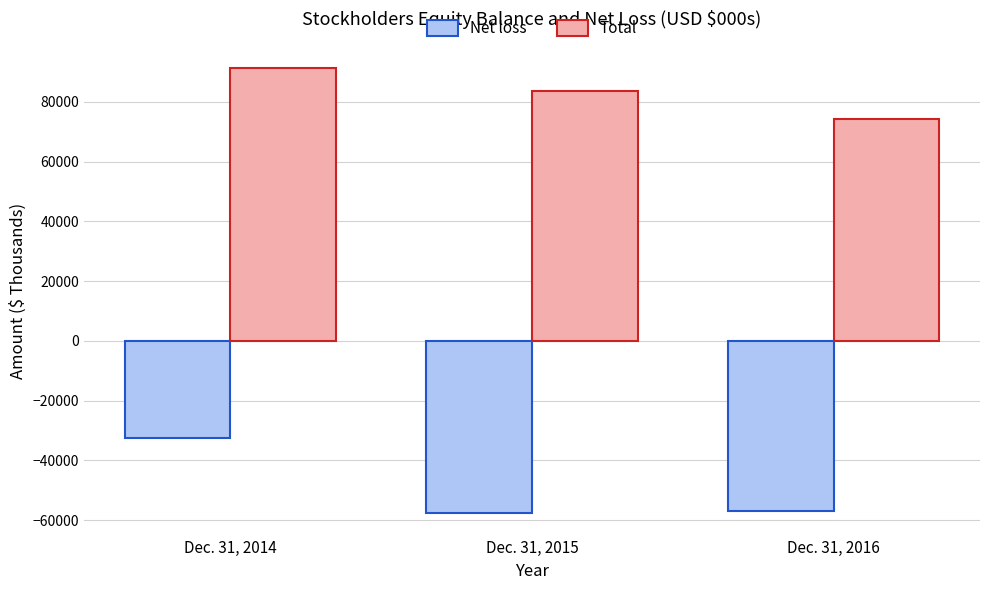

Does the chart contain stacked bars?

No